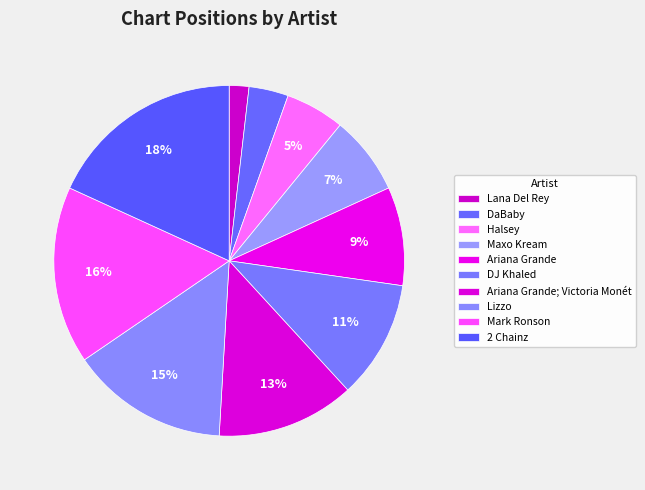

Which slice is the smallest?

Lana Del Rey